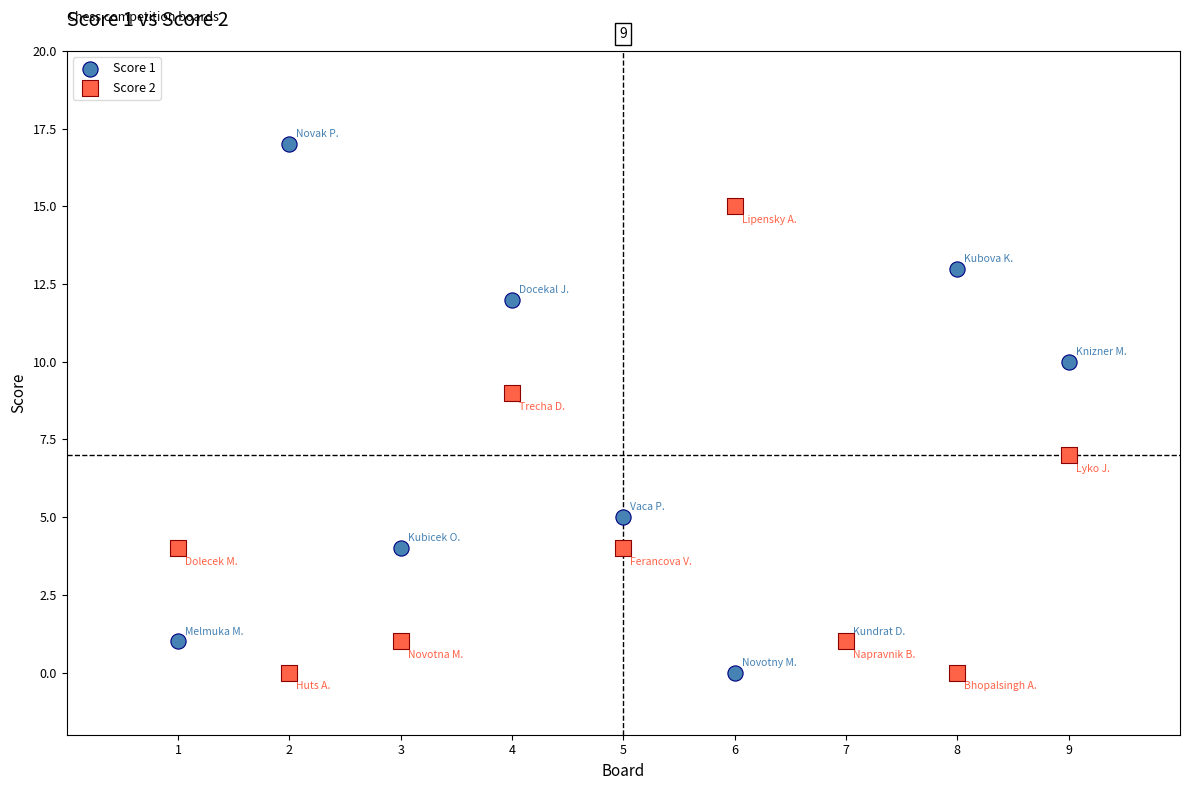

What are all the series names shown in the legend?

Score 1, Score 2